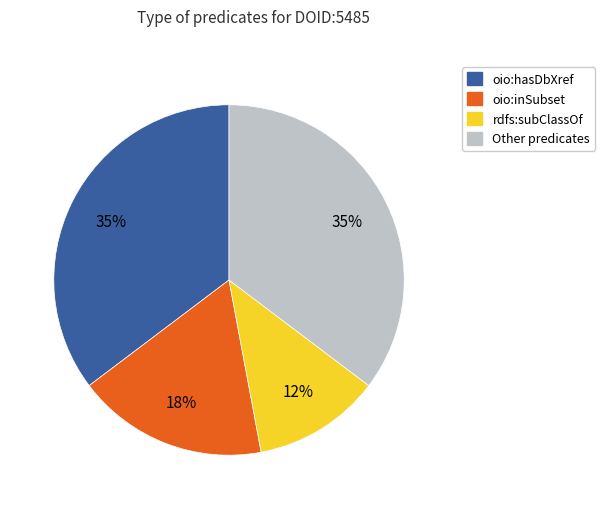

What percentage is the Other predicates slice, to the nearest percent?

35%